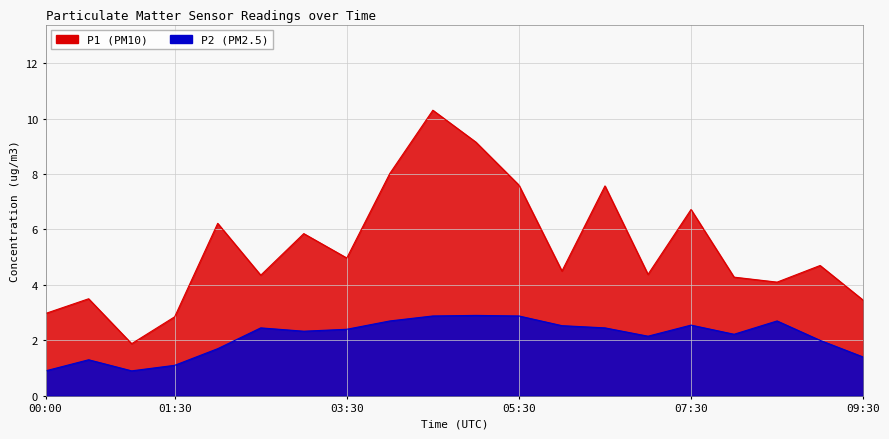

Reading left to right, what are all the values shown in this chart?

P1: 00:00=3.0	00:30=3.5	01:00=1.9	01:30=2.9	02:00=6.2	02:30=4.3	03:00=5.8	03:30=5.0	04:00=8.0	04:30=10.3	05:00=9.2	05:30=7.6	06:00=4.5	06:30=7.6	07:00=4.4	07:30=6.7	08:00=4.3	08:30=4.1	09:00=4.7	09:30=3.5
P2: 00:00=0.9	00:30=1.3	01:00=0.9	01:30=1.1	02:00=1.7	02:30=2.5	03:00=2.3	03:30=2.4	04:00=2.7	04:30=2.9	05:00=2.9	05:30=2.9	06:00=2.5	06:30=2.5	07:00=2.1	07:30=2.5	08:00=2.2	08:30=2.7	09:00=2.0	09:30=1.4